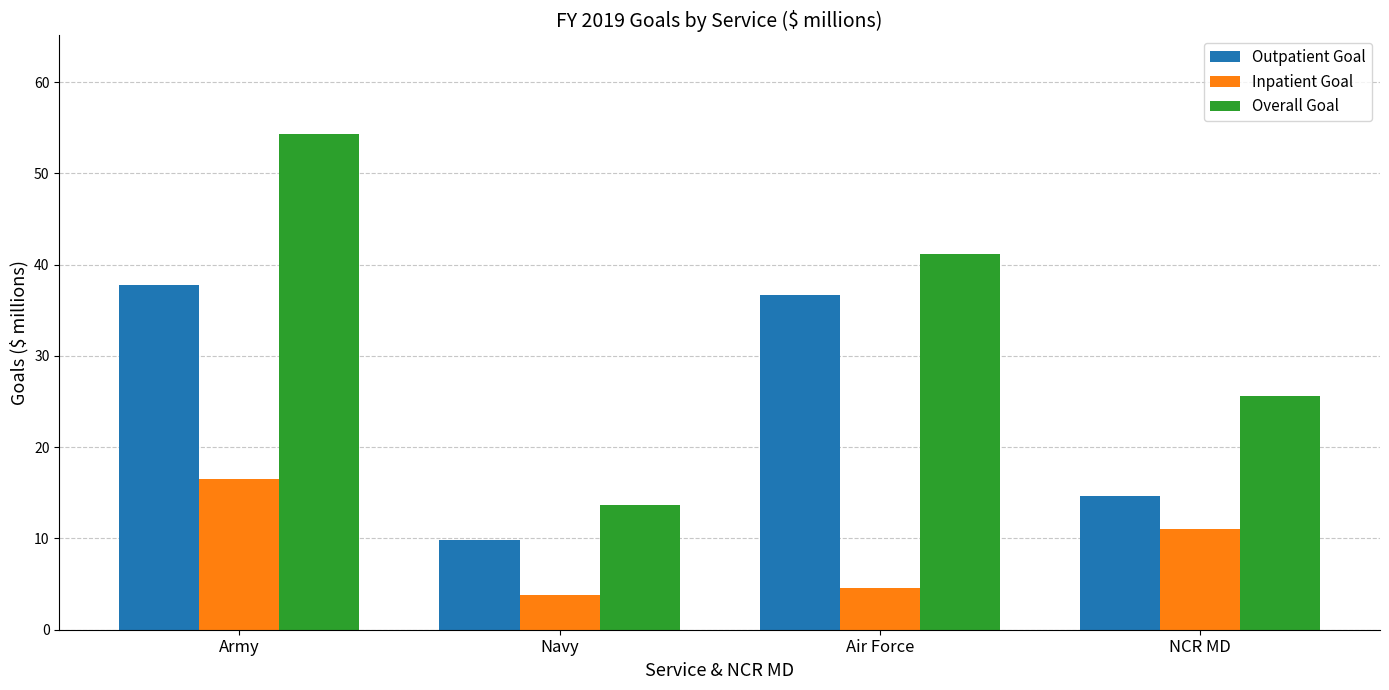

What are all the series names shown in the legend?

Outpatient Goal, Inpatient Goal, Overall Goal